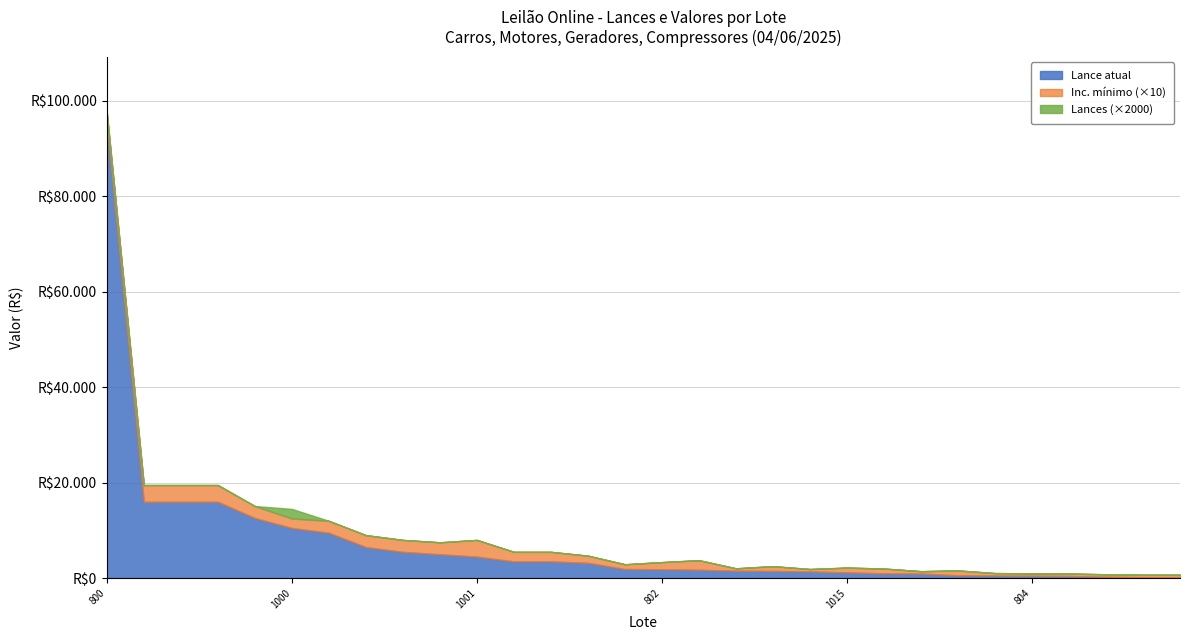

True or false: Lances and Inc. mínimo intersect in this chart.

False